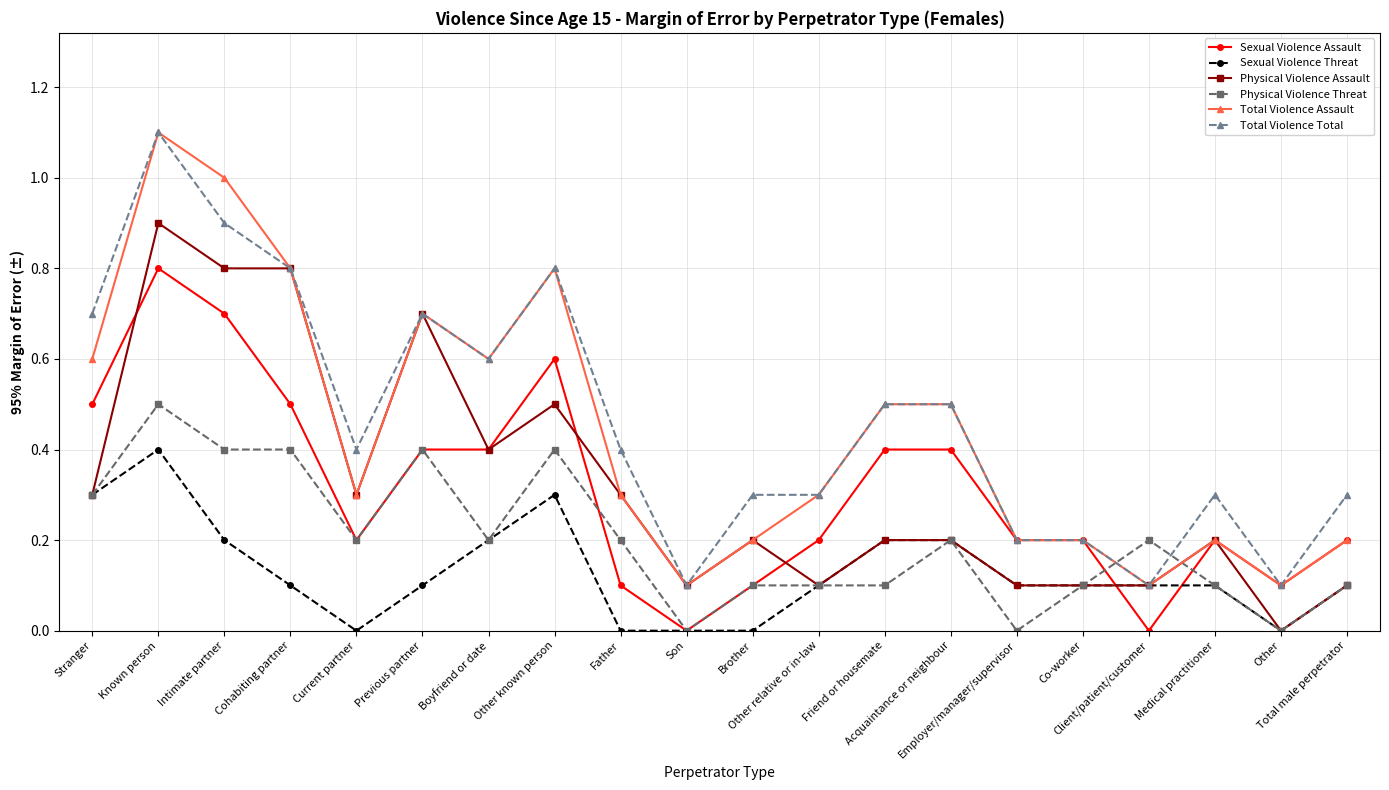

What position from the right is Brother?

10